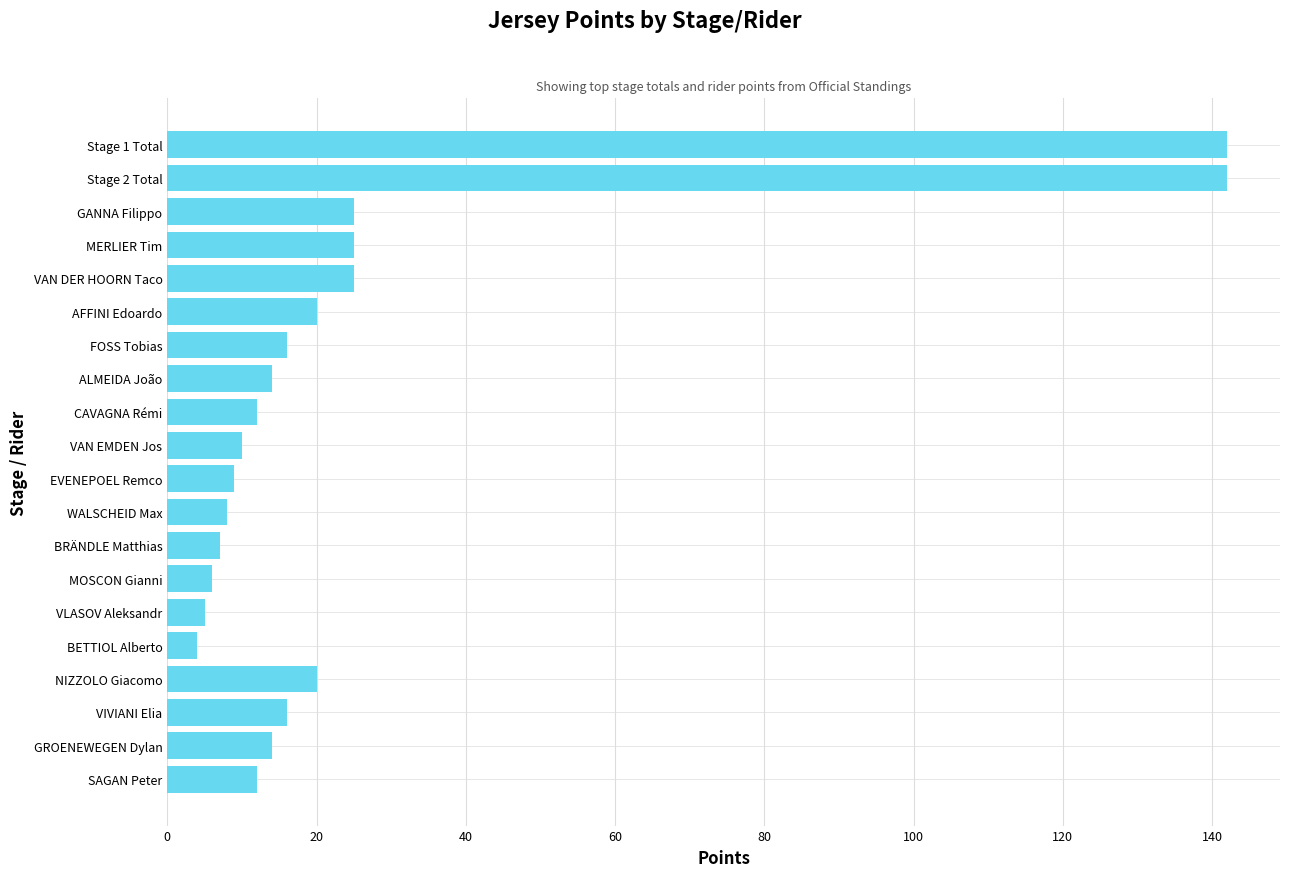

What is the sum of the values at Stage 1 Total and MERLIER Tim?

167